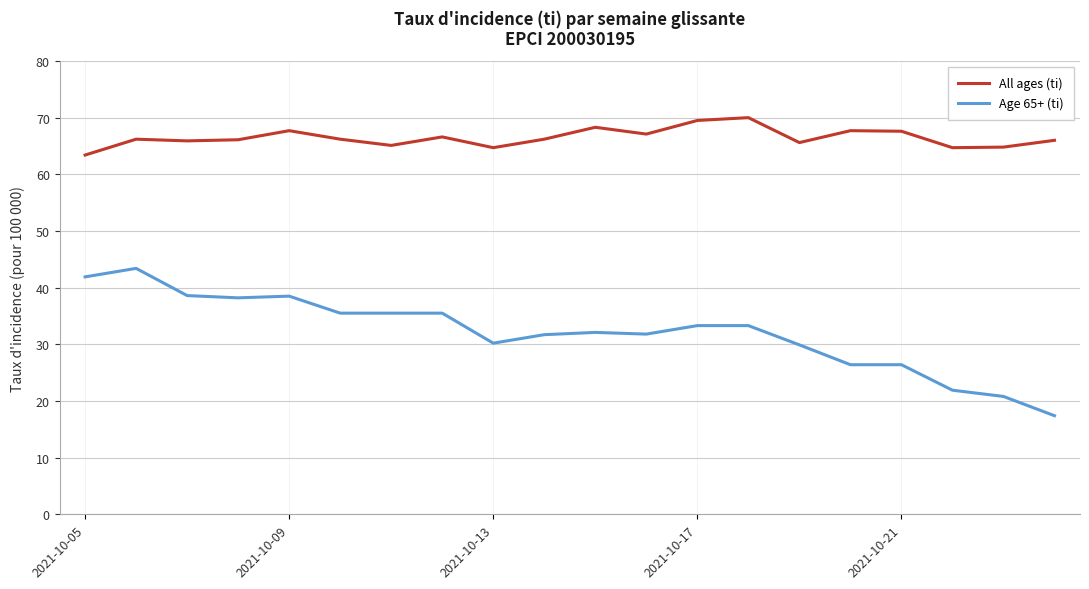

In All ages (ti), how many points are higher than both neighbors (excluding endpoints)?

6